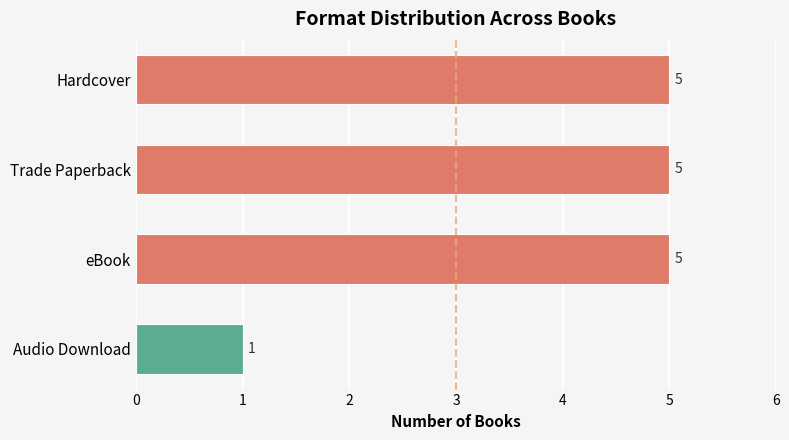

What position from the top is Hardcover?

1